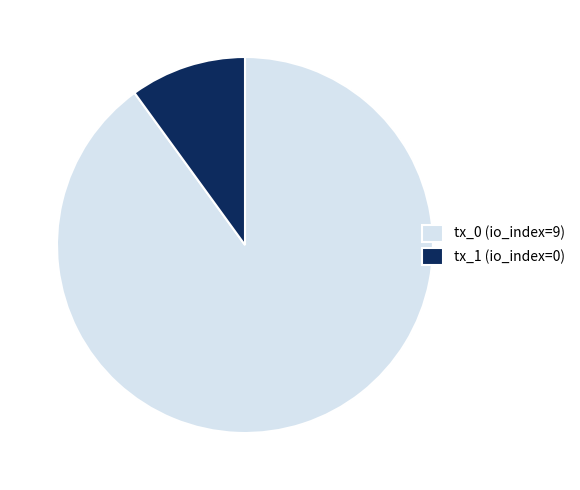

Combined, do tx_0 (io_index=9) and tx_1 (io_index=0) account for over 50%?

Yes